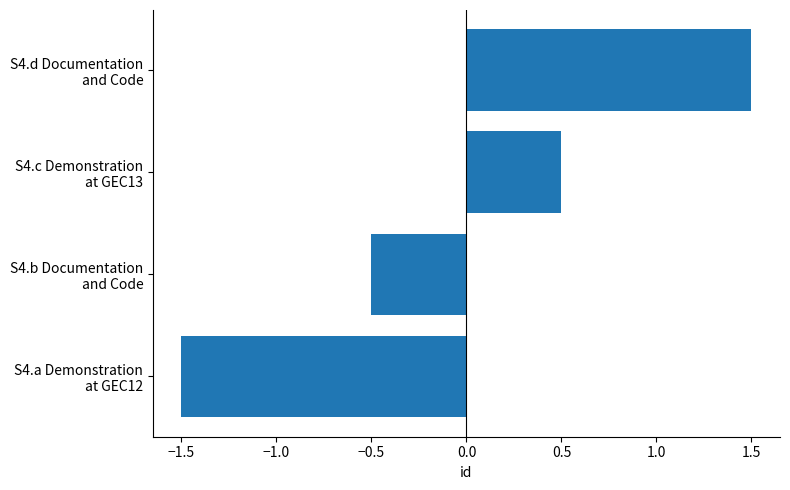

Rank the categories by value from highest to lowest.

S4.d Documentation
and Code, S4.c Demonstration
at GEC13, S4.b Documentation
and Code, S4.a Demonstration
at GEC12